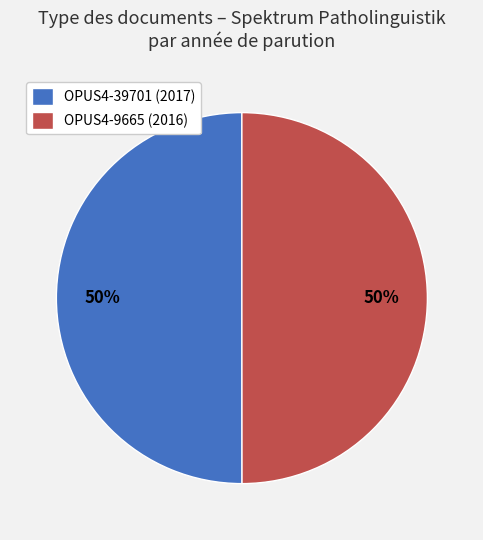

Is the sum of OPUS4-9665 (2016) and OPUS4-39701 (2017) greater than half?

Yes